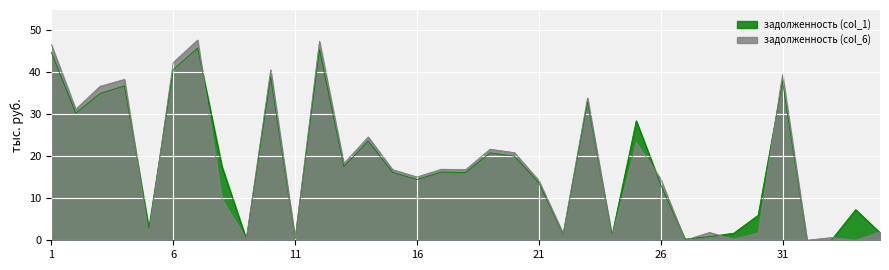

Rank the series by their maximum value, from highest to lowest.

задолженность (col_6), задолженность (col_1)